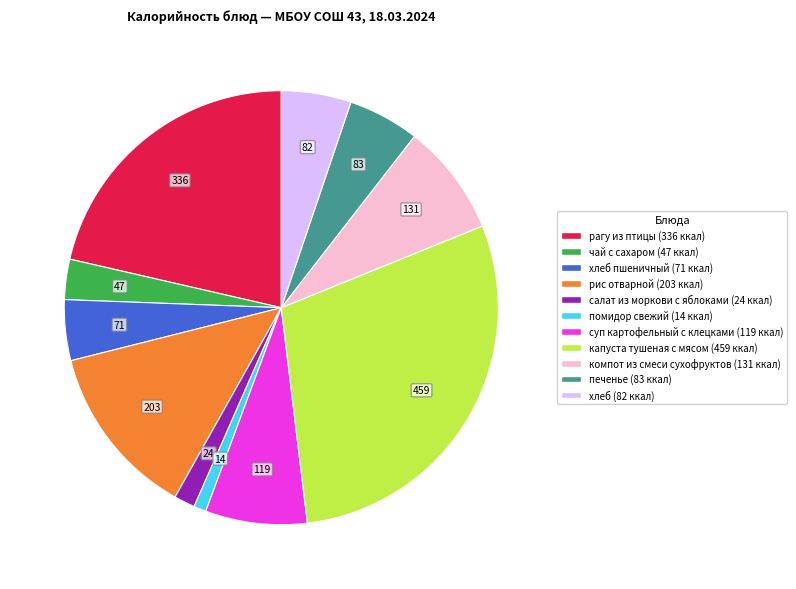

Is there a majority slice in this chart?

No